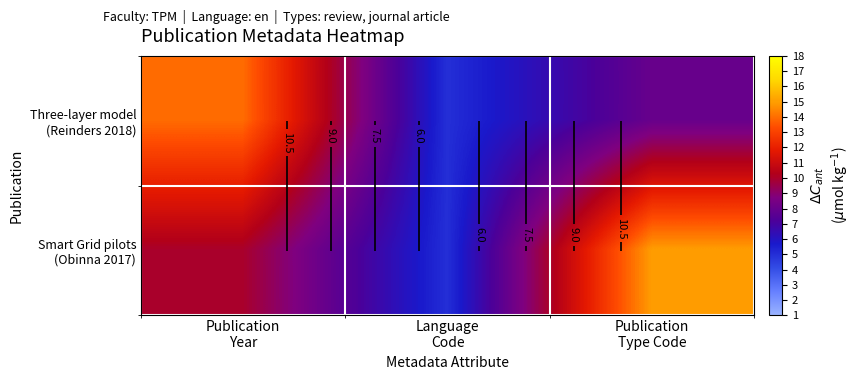

Where is Three-layer model (Reinders 2018) nearest to the value 9?

Publication Type Code